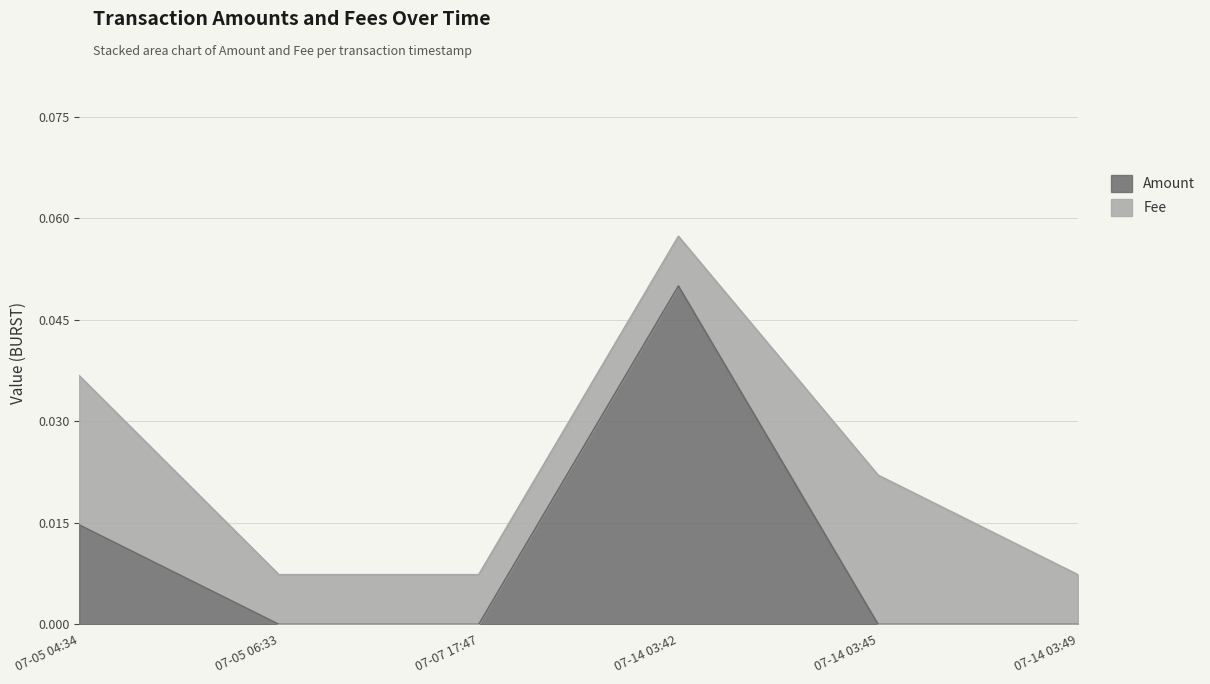

What are all the series names shown in the legend?

Amount, Fee